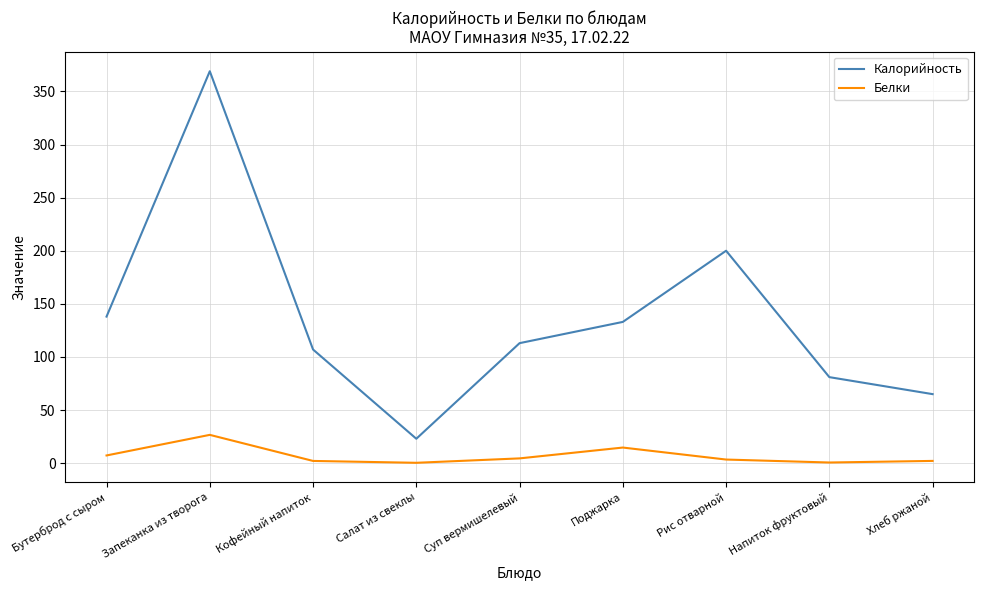

What is the sum of the Белки values at Бутерброд с сыром and Напиток фруктовый?

7.9